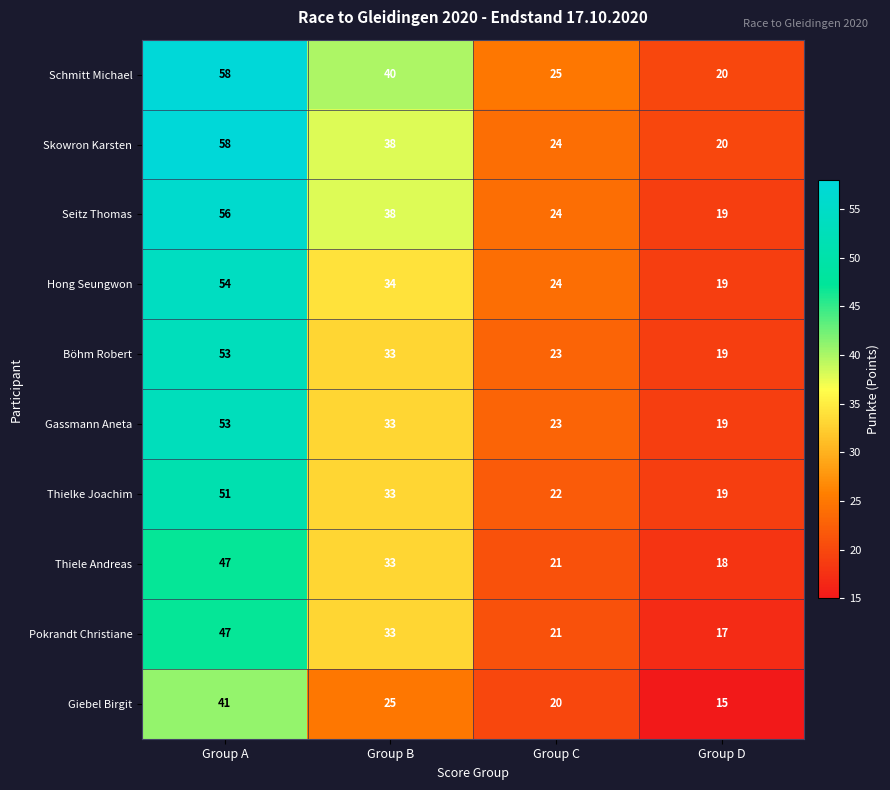

What is the difference between the highest and lowest values at Group A?

17